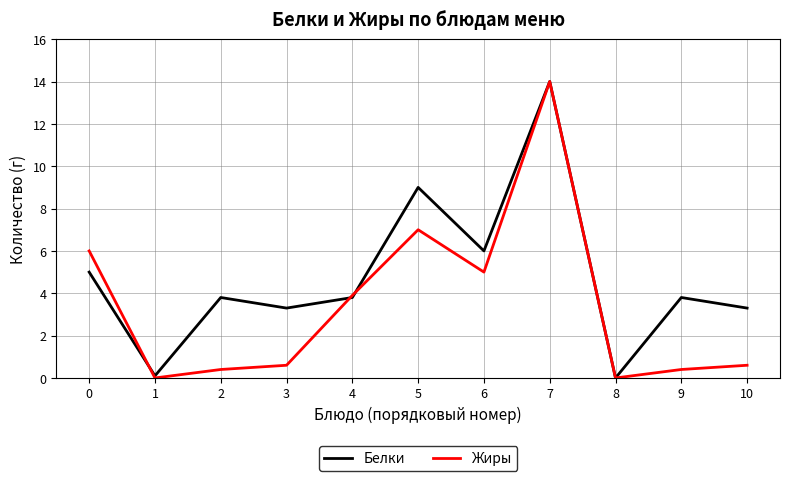

Reading left to right, what are all the values shown in this chart?

Белки: 0=5.0	1=0.1	2=3.8	3=3.3	4=3.8	5=9.0	6=6.0	7=14.0	8=0.0	9=3.8	10=3.3
Жиры: 0=6.0	1=0.0	2=0.4	3=0.6	4=3.9	5=7.0	6=5.0	7=14.0	8=0.0	9=0.4	10=0.6